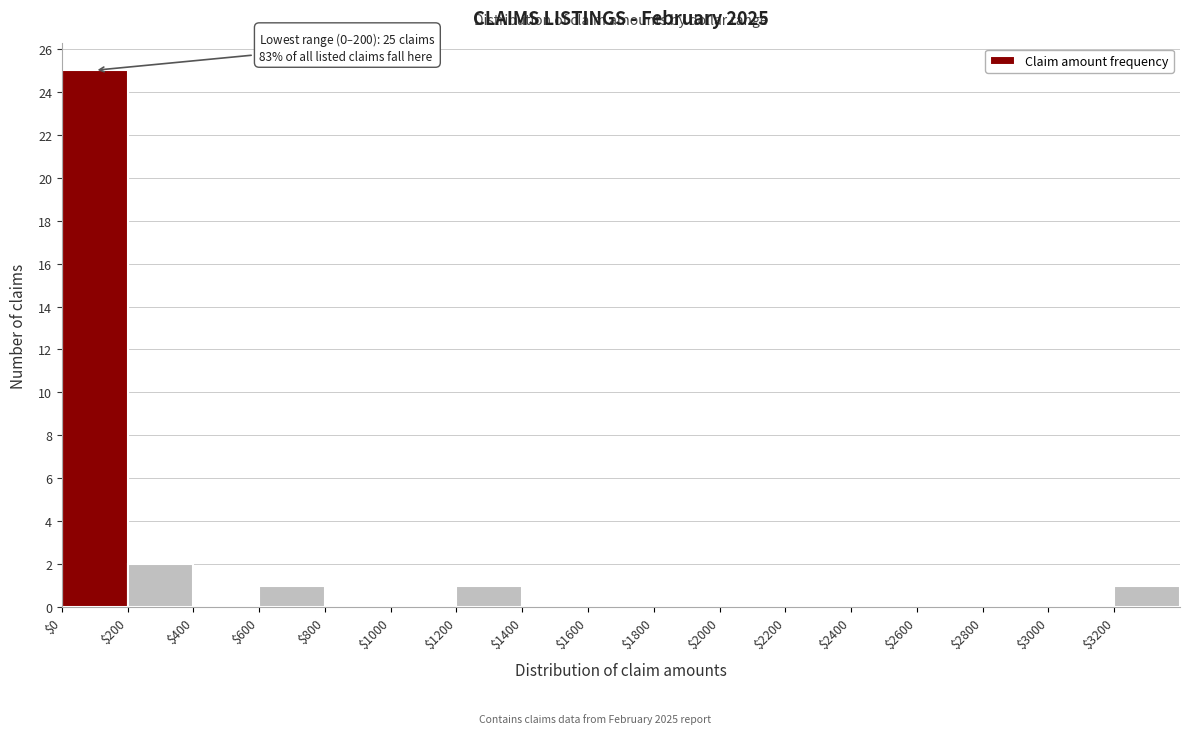

Which range on the x-axis has the tallest bar?

0 to 200